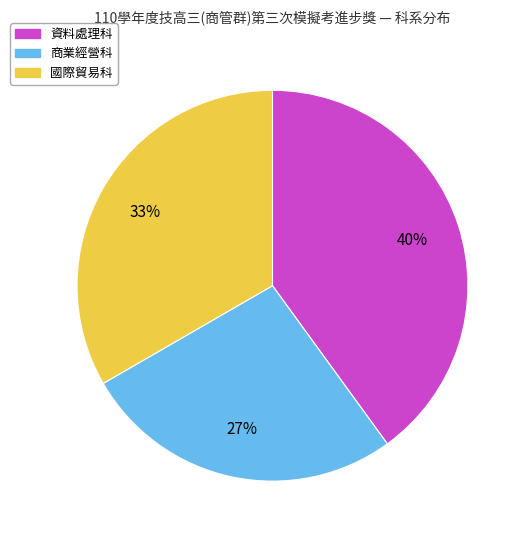

What is the smallest slice in the pie chart?

商業經營科